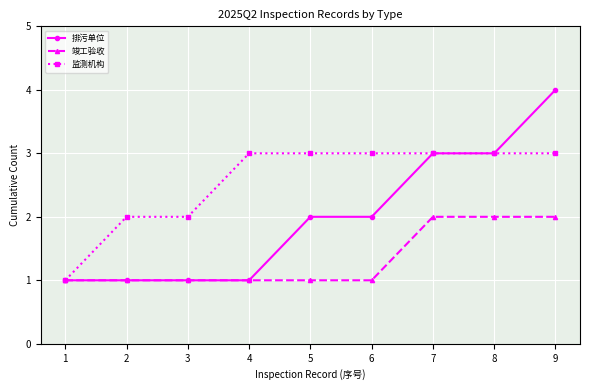

What value does the 排污单位 series have at 7?

3